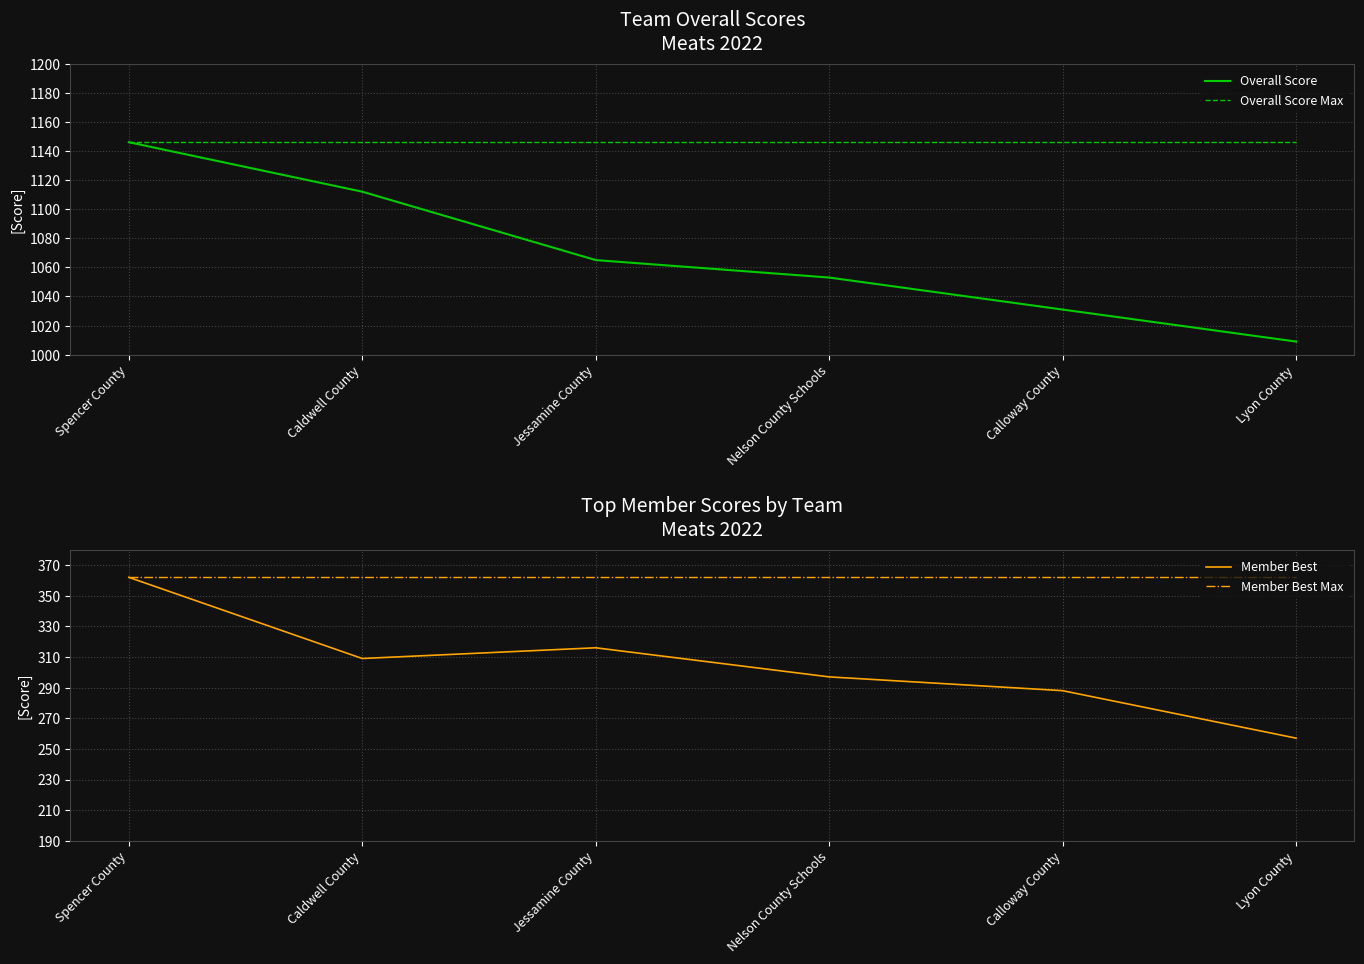

At which label does Overall Score reach its peak?

Spencer County